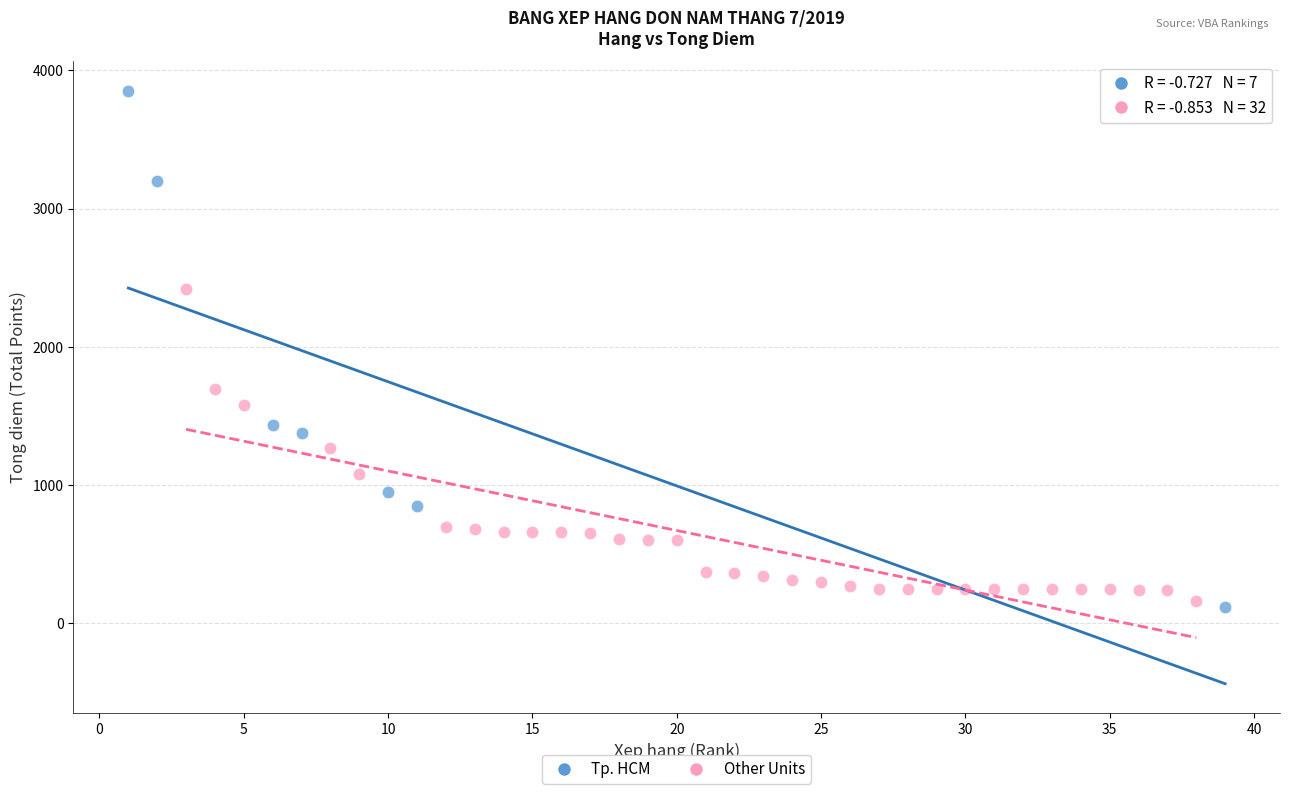

Which series contains the highest Y value?

Tp. HCM